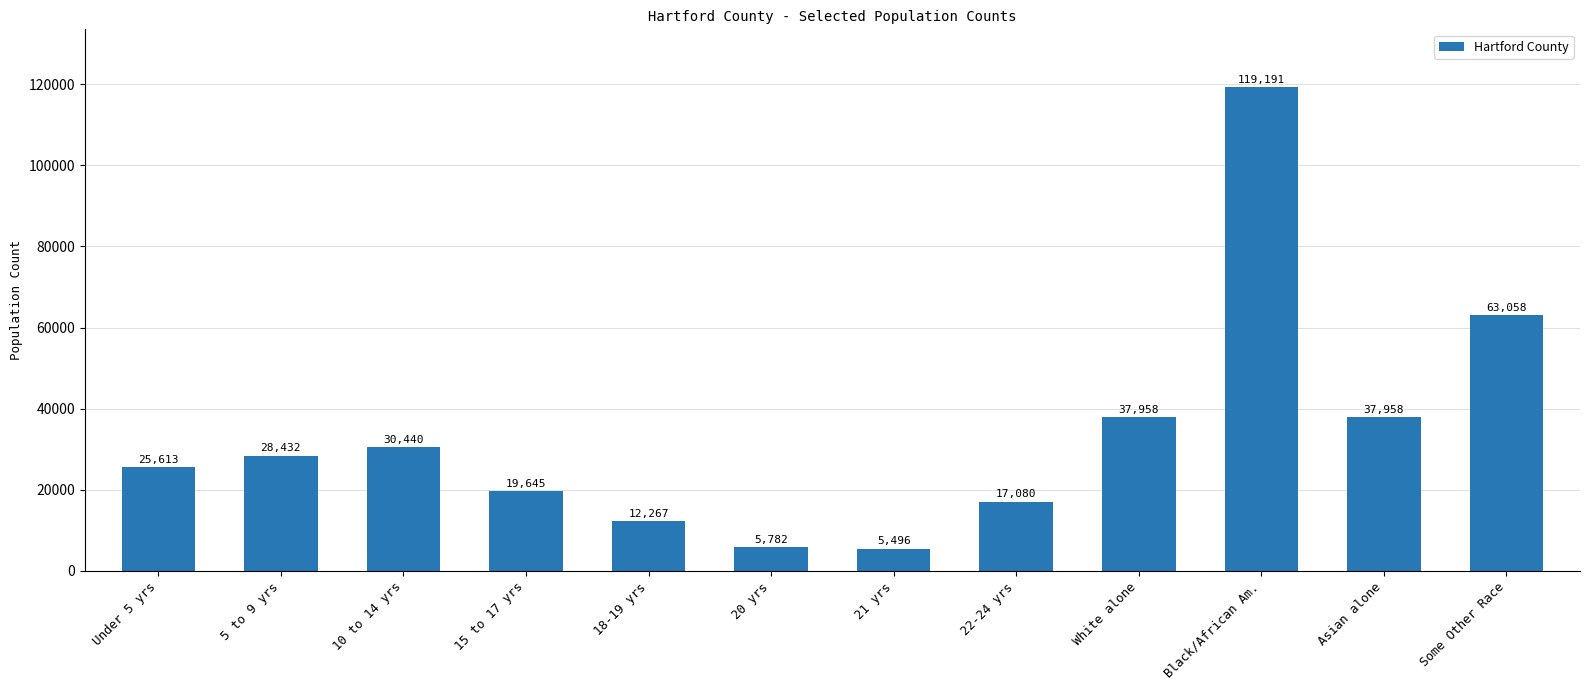

Between 5 to 9 yrs and 15 to 17 yrs, which is larger?

5 to 9 yrs